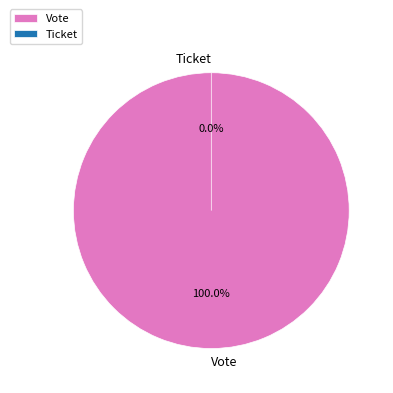

Which slice is the smallest?

Ticket